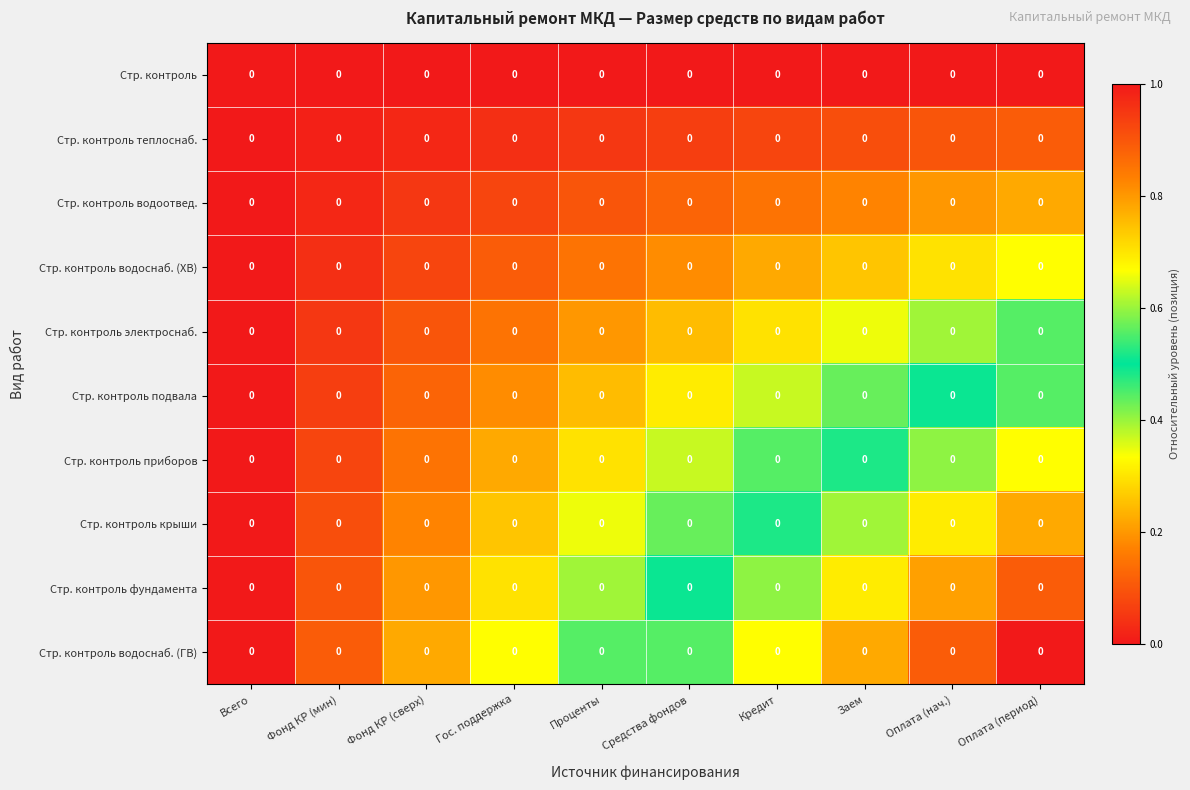

Which has a higher value, Гос. поддержка or Проценты?

Гос. поддержка